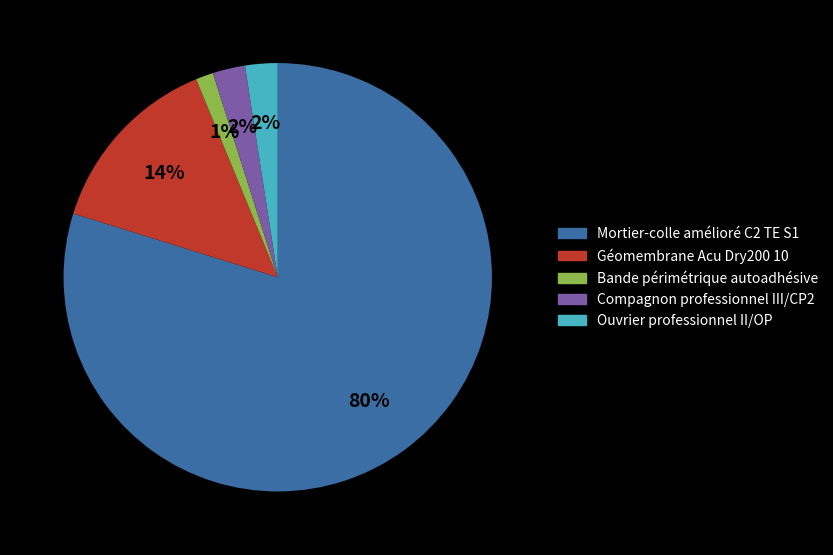

What is the majority slice?

Mortier-colle amélioré C2 TE S1